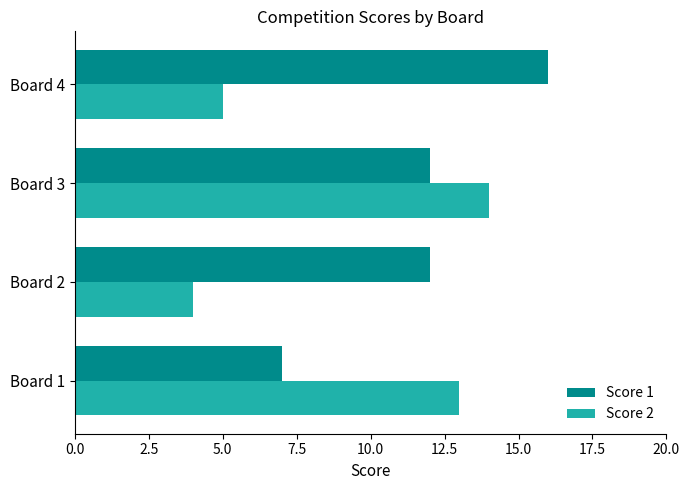

Rank the series at Board 3 from highest to lowest value.

Score 2, Score 1